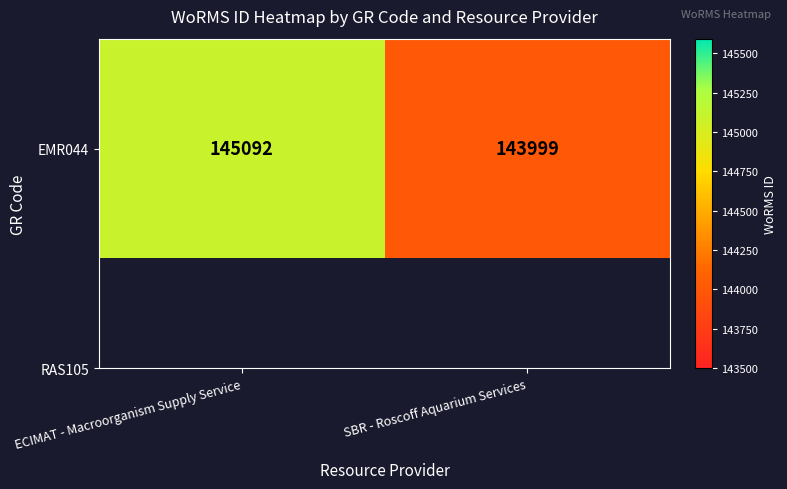

Rank the categories by value from highest to lowest.

ECIMAT - Macroorganism Supply Service, SBR - Roscoff Aquarium Services